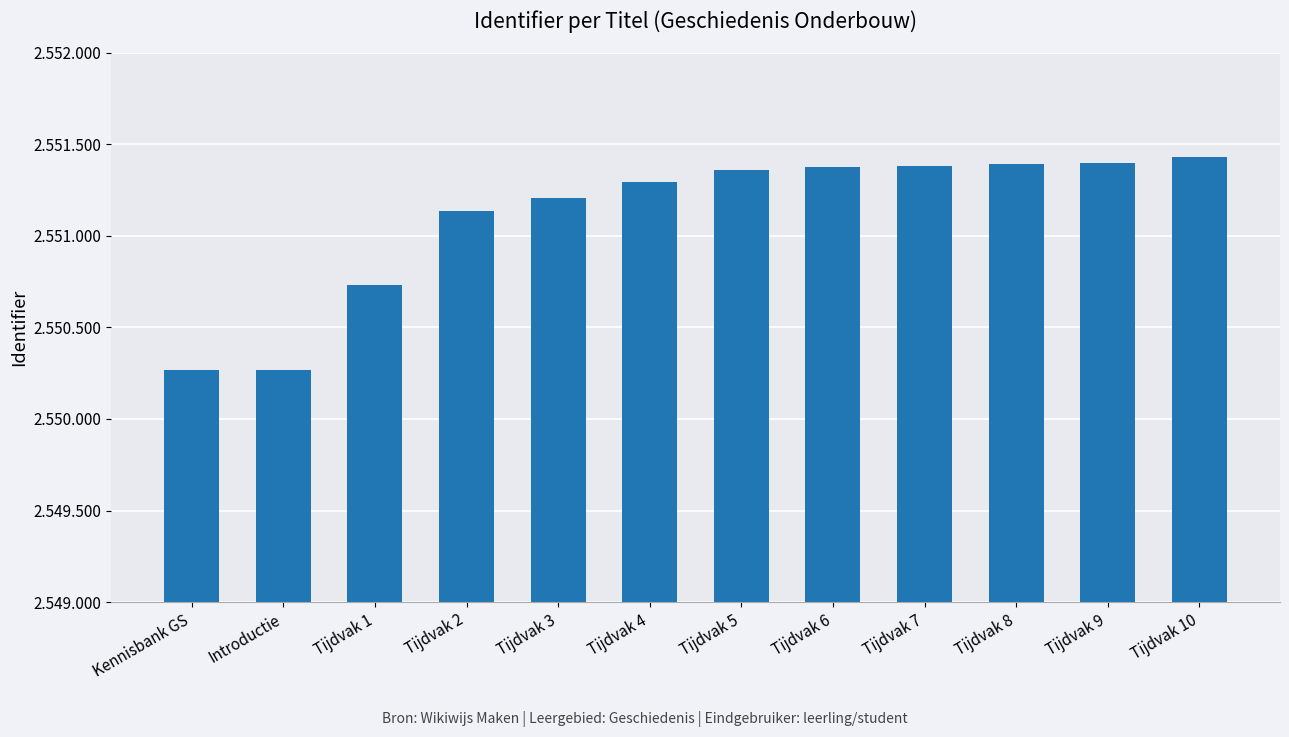

What is the change in value from Introductie to Tijdvak 10?

+1163